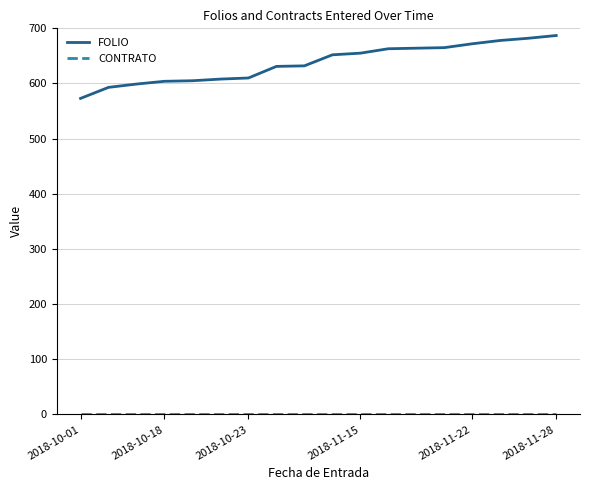

Which series has the largest total across all categories?

FOLIO